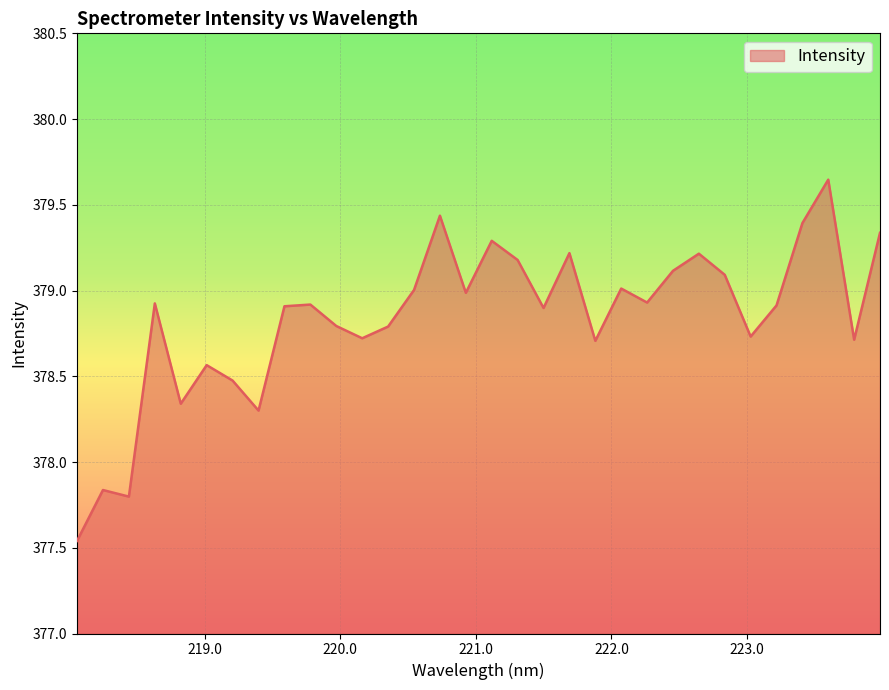

Is this an area chart (filled region under the line)?

Yes